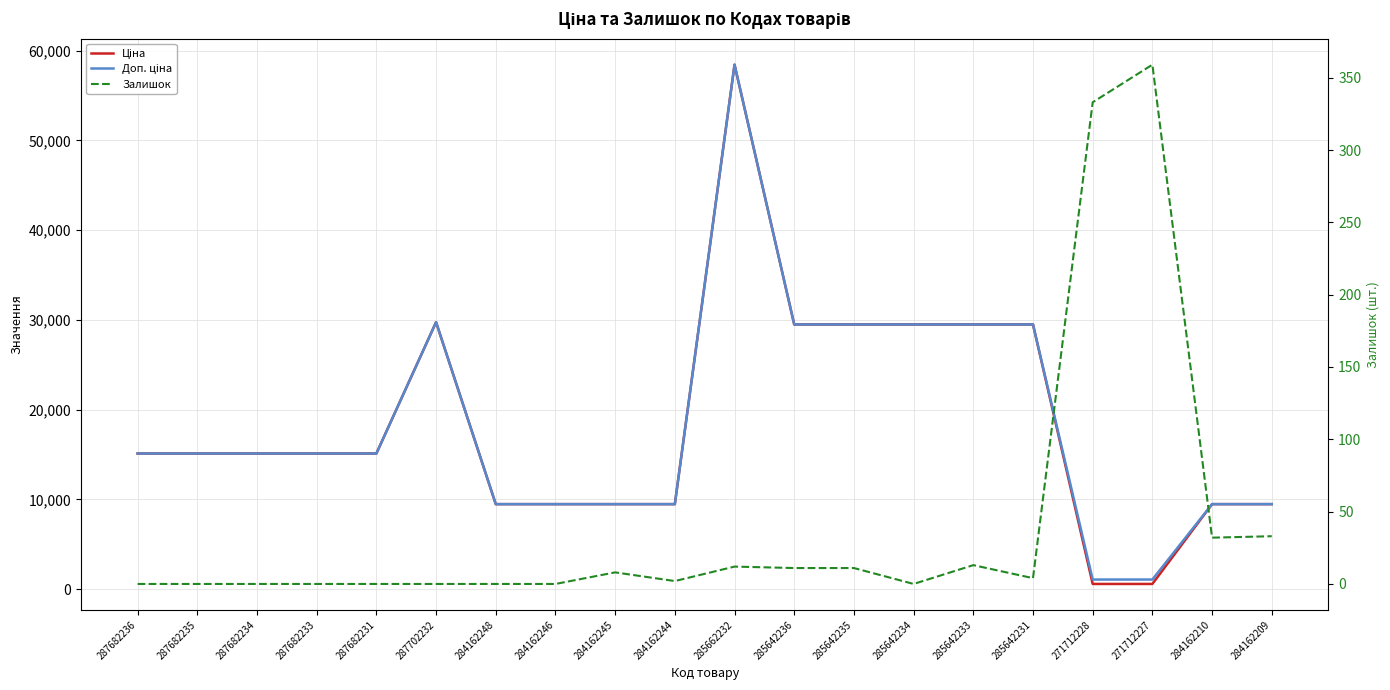

The Ціна series shows 89562.0 at 285662232. True or false?

False